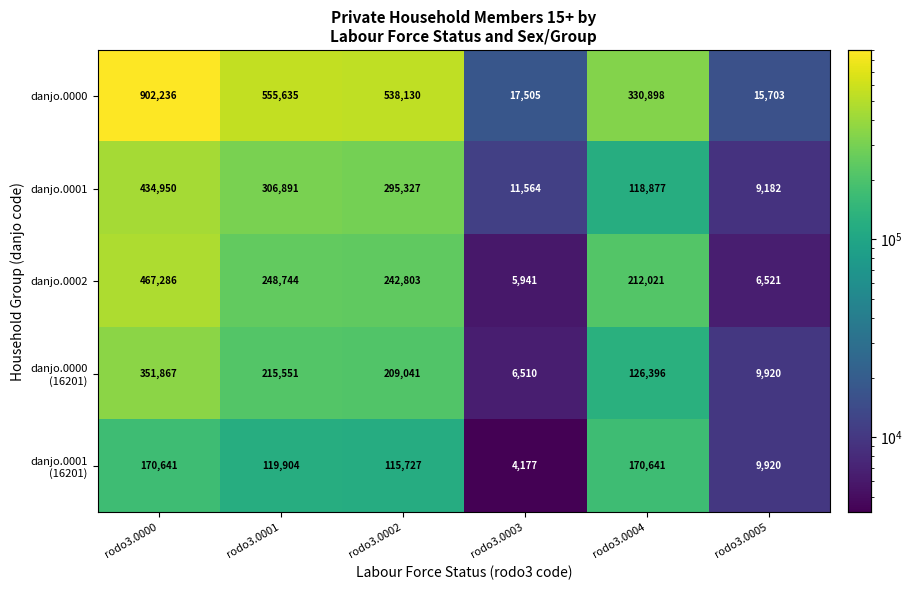

What is the sum of the danjo.0001 values at rodo3.0001 and rodo3.0002?

602218